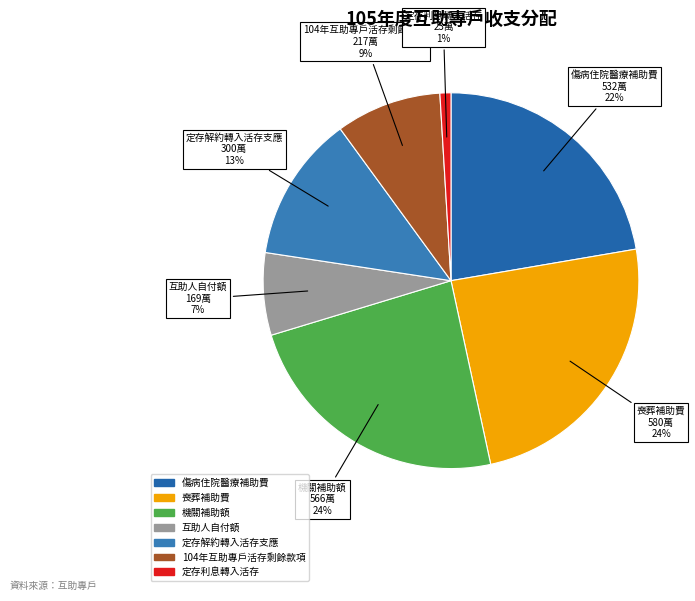

To the nearest percent, what is the average slice percentage?

14%